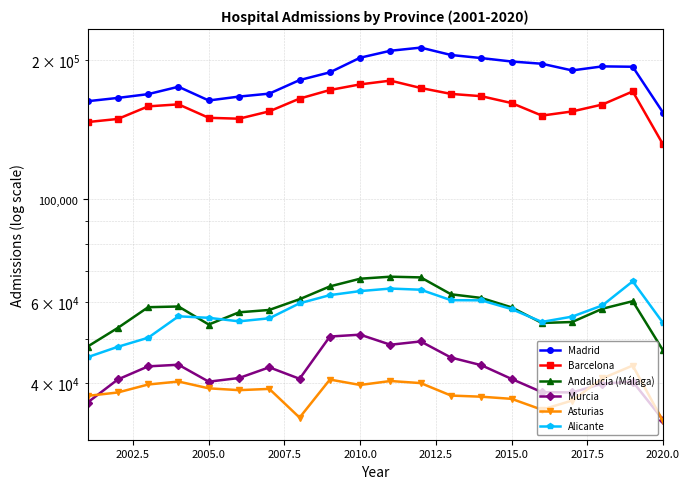

Rank the series by their maximum value, from highest to lowest.

Madrid, Barcelona, Andalucia (Málaga), Alicante, Murcia, Asturias